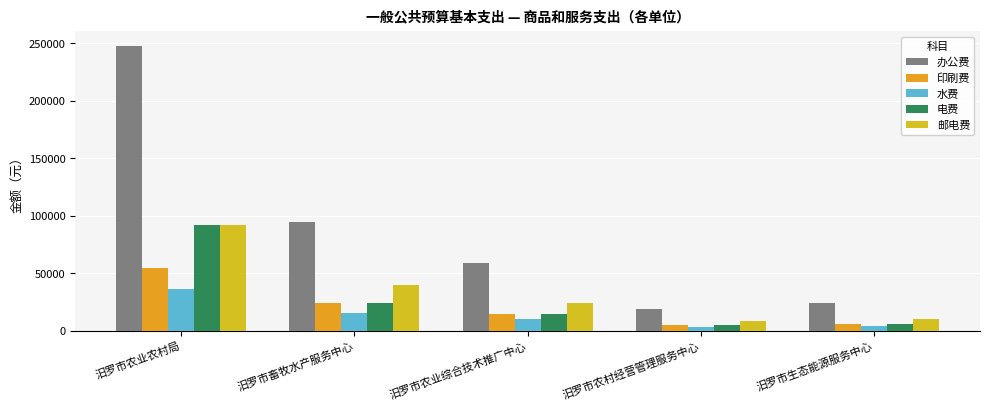

What is the sum of the 电费 values at 汨罗市生态能源服务中心 and 汨罗市农业综合技术推广中心?

20700